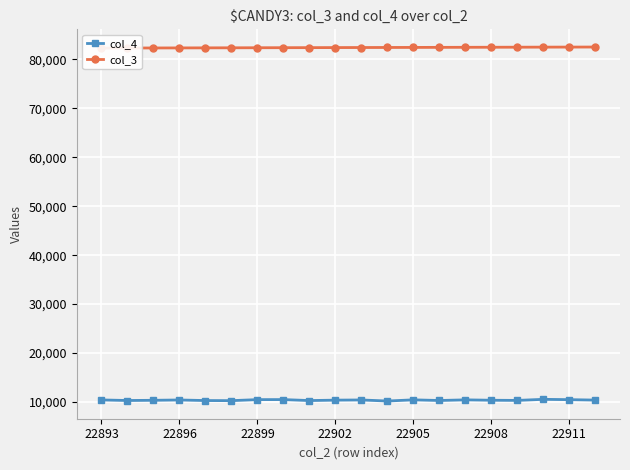

How many series are shown in this chart?

2